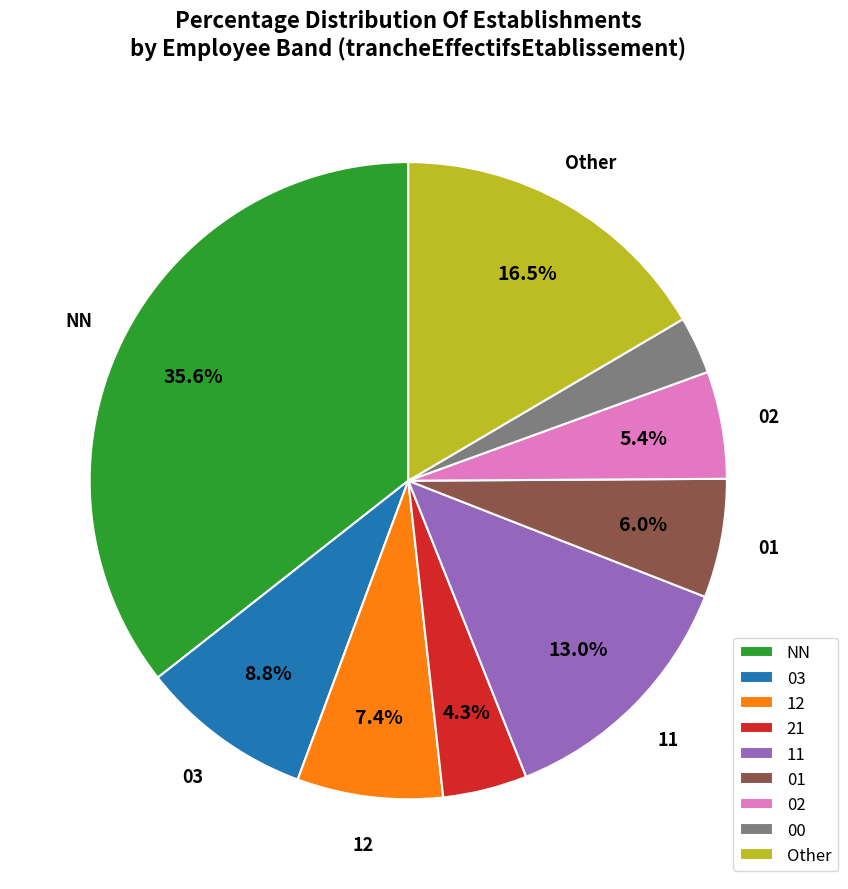

Is 11 the majority of the pie?

No